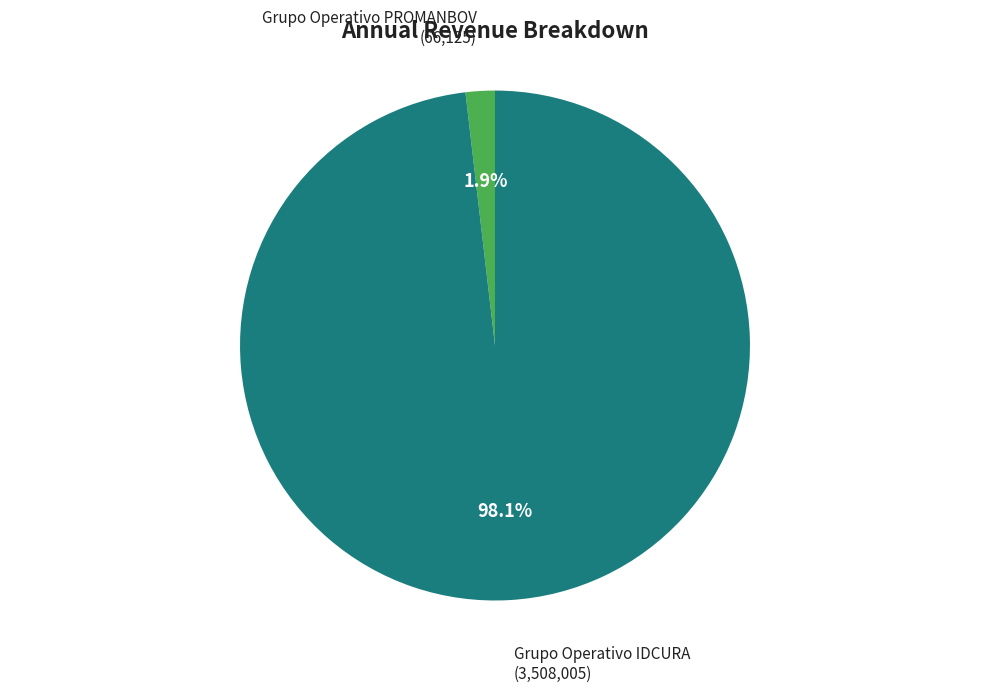

Does any single category account for the majority?

Yes